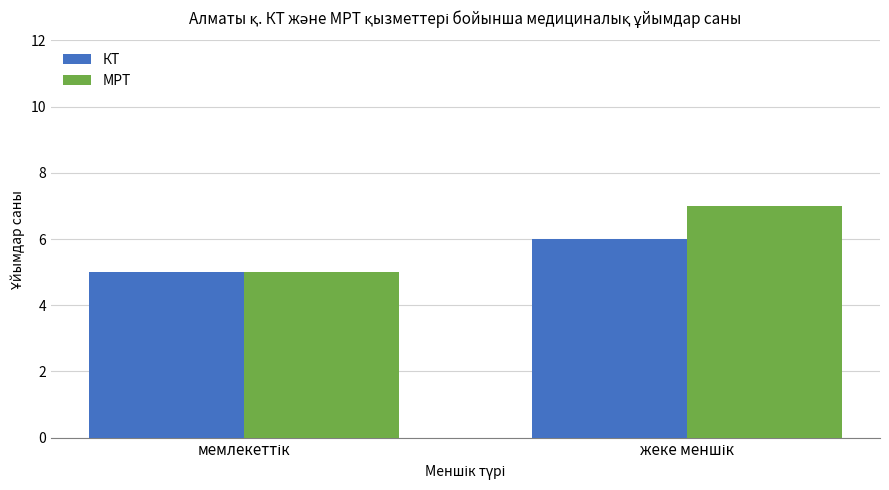

What are all the series names shown in the legend?

КТ, МРТ